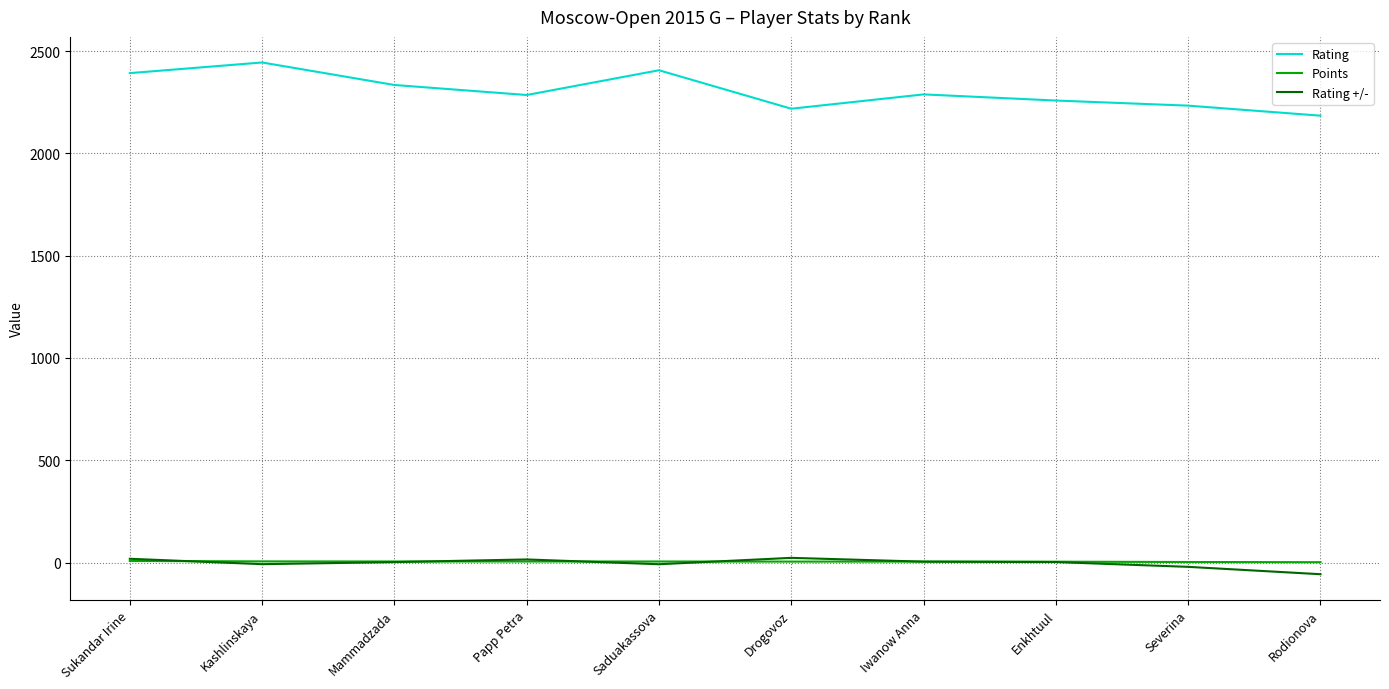

Which series has the widest spread of values?

Rating